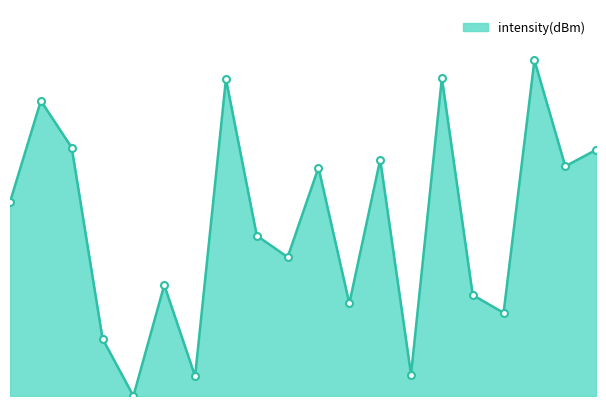

How many interior local valleys (lower than both neighbors) does the data have?

7